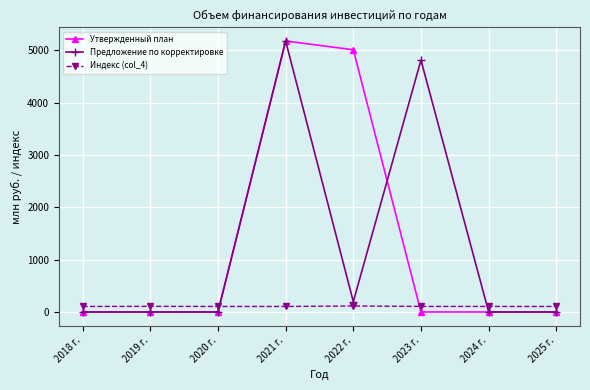

How many times do Утвержденный план and Индекс (col_4) cross each other?

2